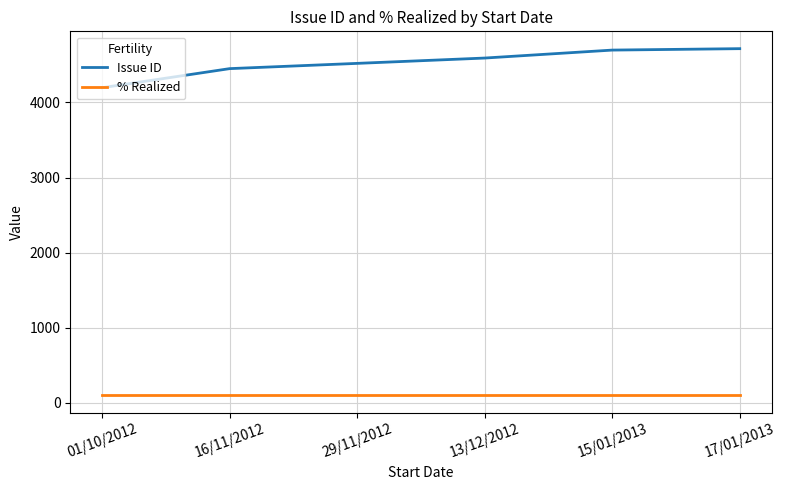

What are all the series names shown in the legend?

Issue ID, % Realized